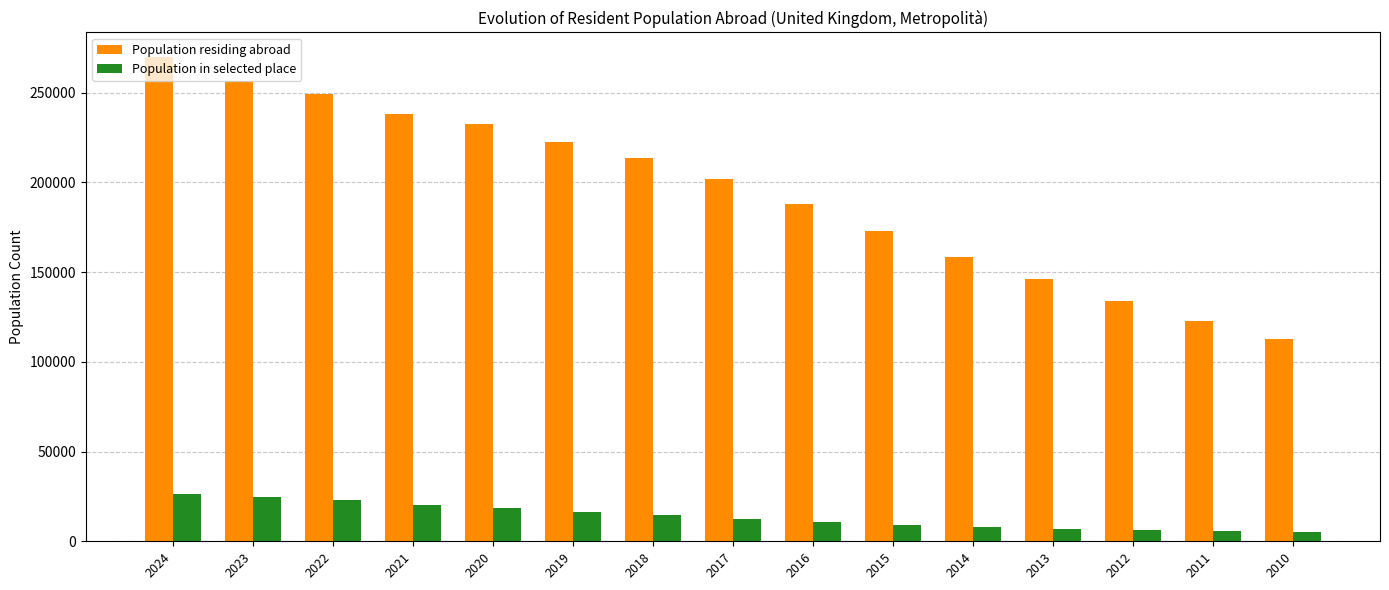

What is the smallest value displayed?

5216